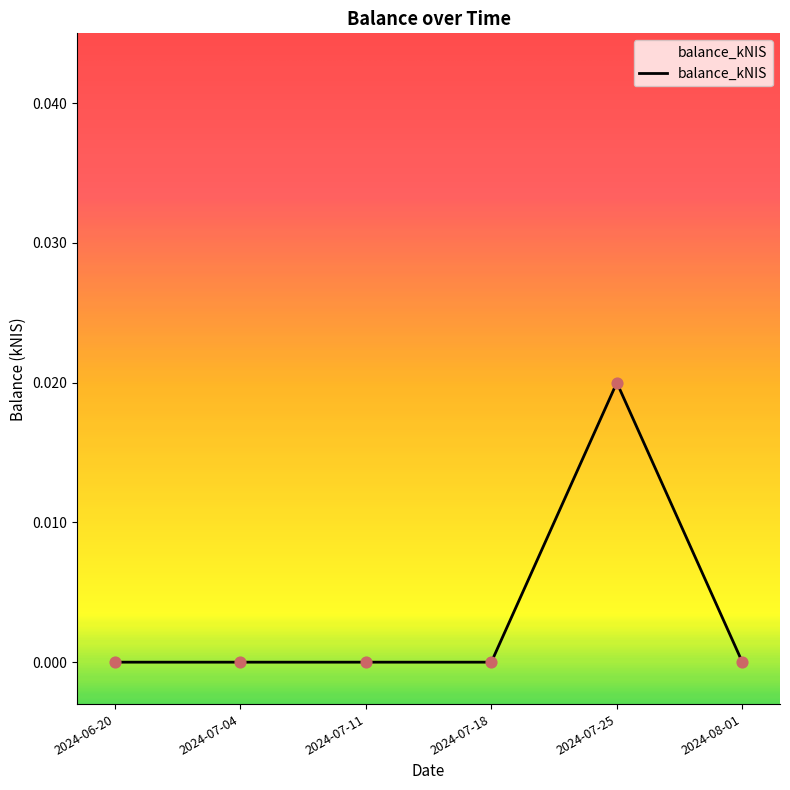

The chart shows a value of 0.0 at 2024-07-11. True or false?

True